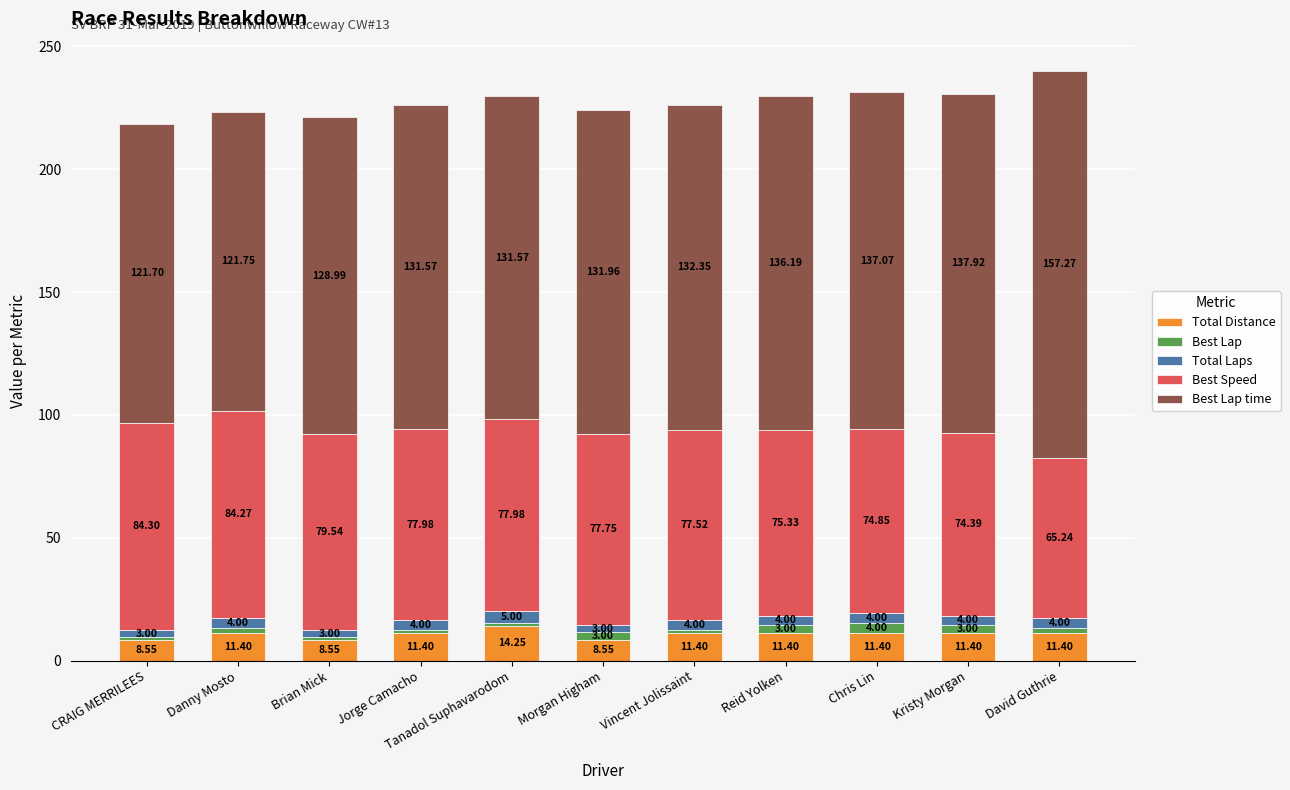

Which category has the highest value in the Total Distance series?

Tanadol Suphavarodom